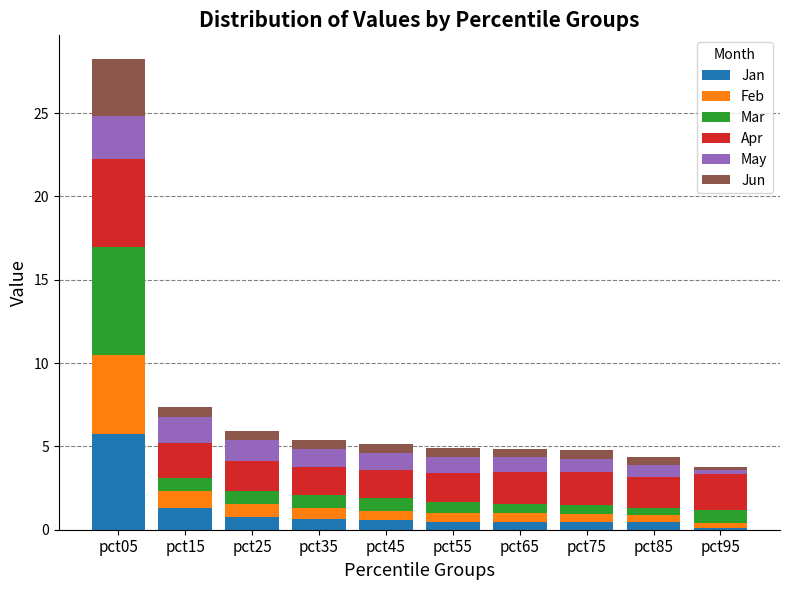

At which category is the sum across all series the highest?

pct05